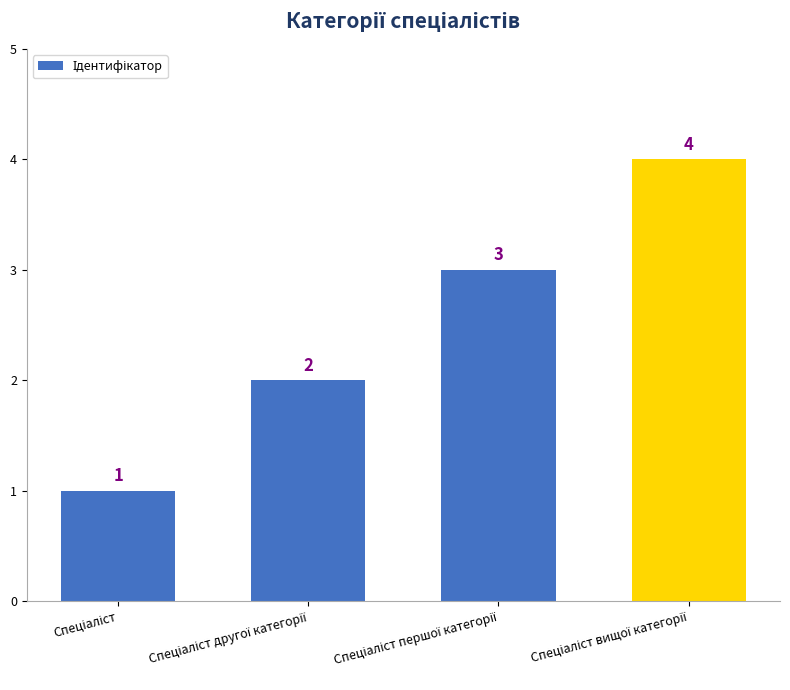

What is the maximum value shown in the chart?

4